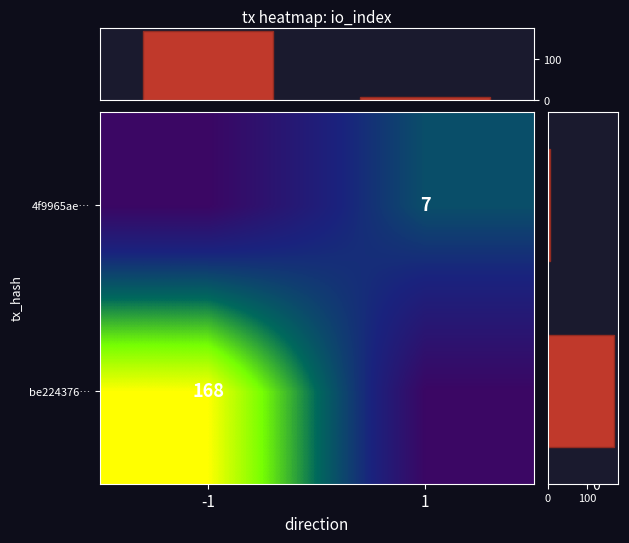

True or false: be224376… has a value of 8.9 at -1.

False